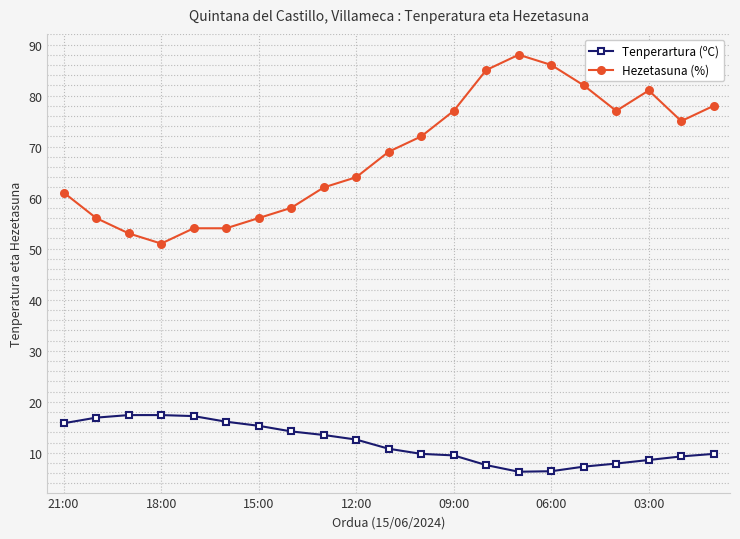

How many categories are shown in the chart?

21